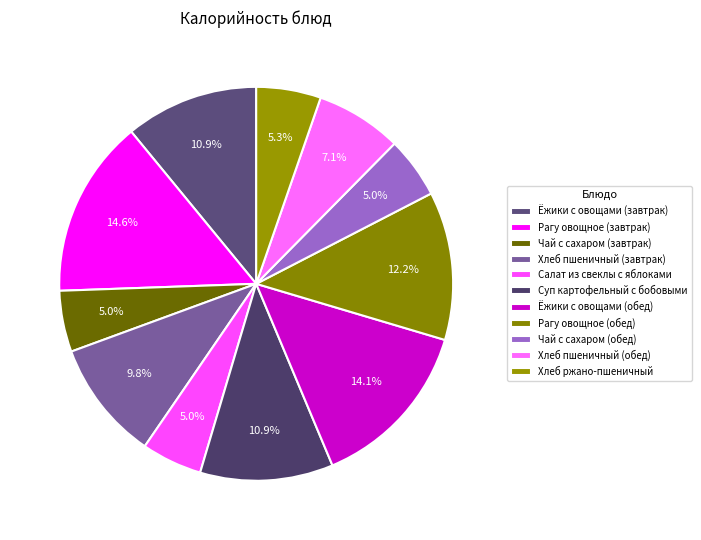

How many slices are in this pie chart?

11